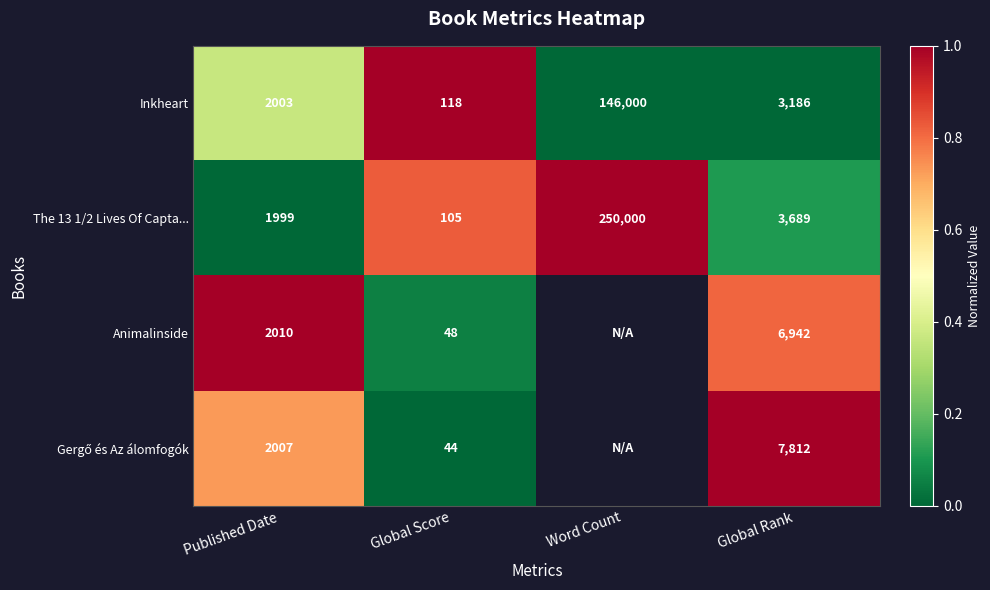

Where does the The 13 1/2 Lives Of Capta... series first go above 3689?

Word Count